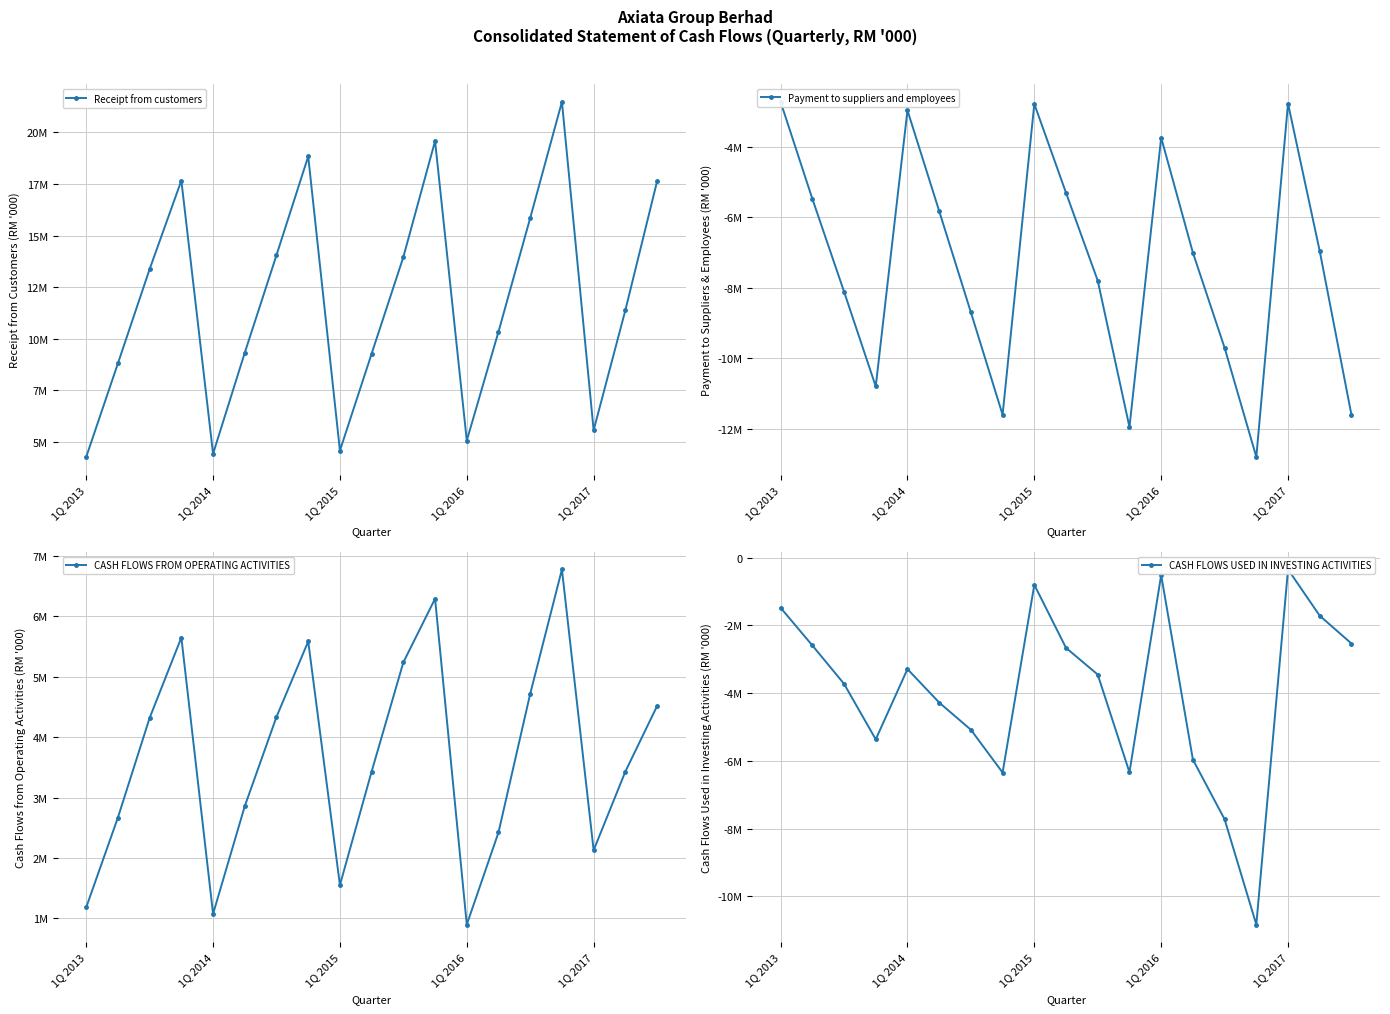

List the series in order of their overall mean, highest first.

Receipt from customers, CASH FLOWS FROM OPERATING ACTIVITIES, CASH FLOWS USED IN INVESTING ACTIVITIES, Payment to suppliers and employees